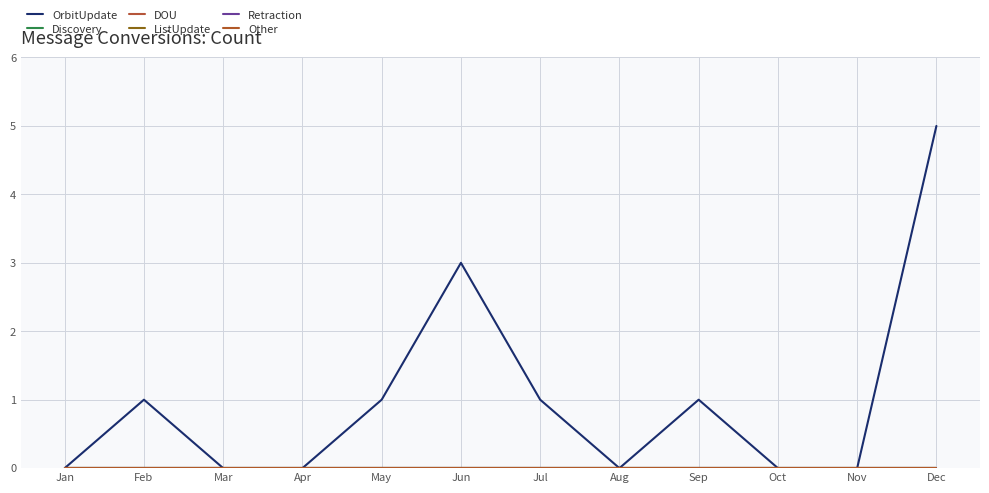

List the series in order of their peak value, lowest first.

Discovery, DOU, ListUpdate, Retraction, Other, OrbitUpdate